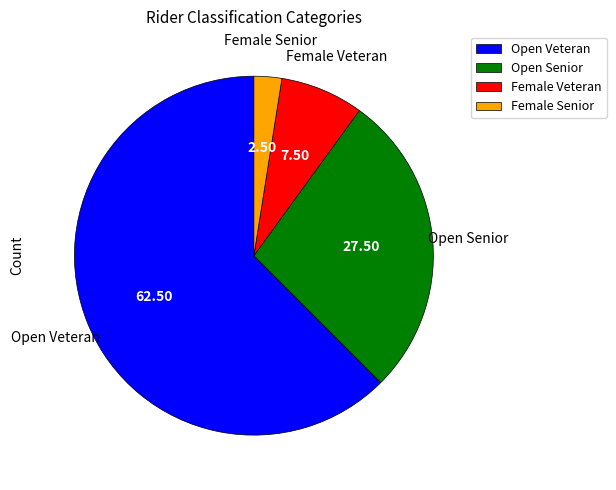

Which slice represents more than half of the pie?

Open Veteran